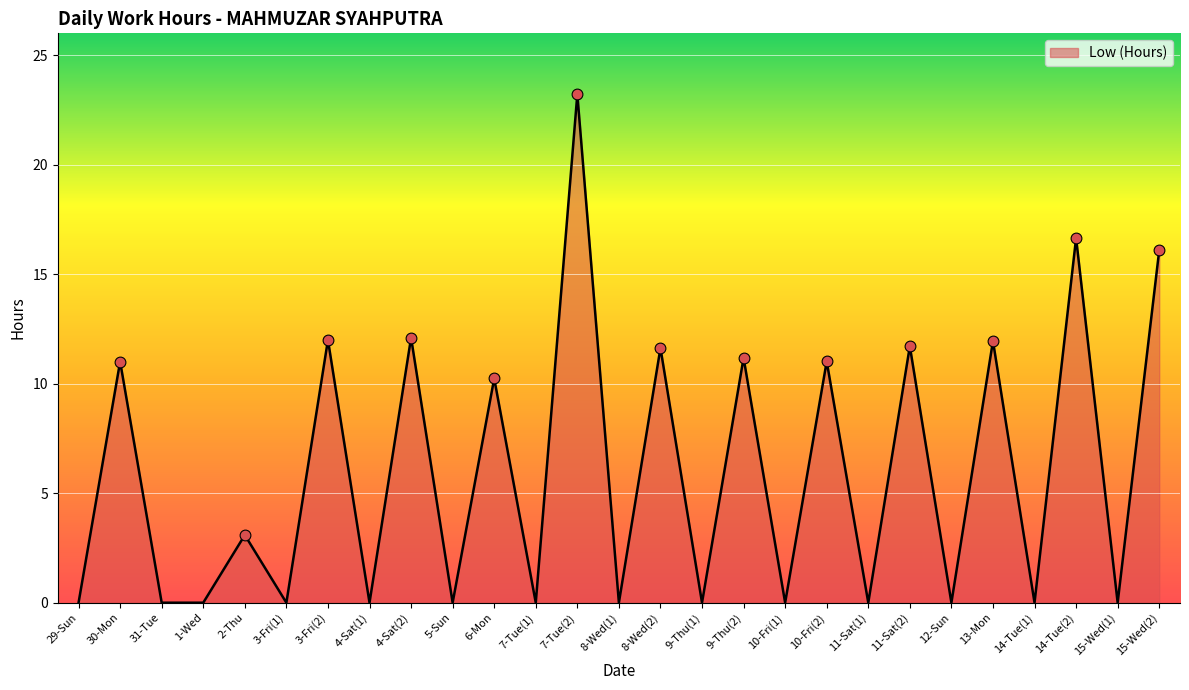

What is the change in value from 13-Mon to 15-Wed(2)?

+4.1